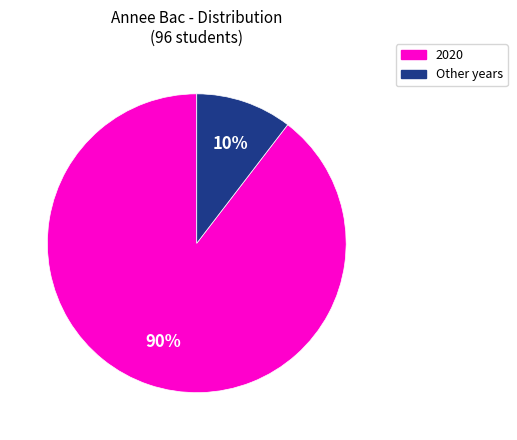

Does any single category account for the majority?

Yes